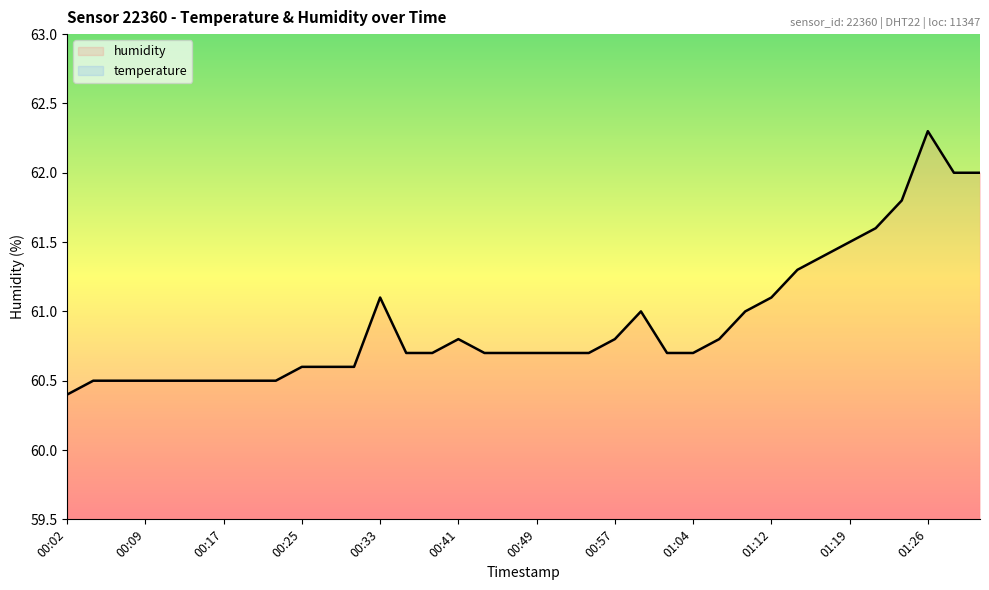

Does the chart display data point markers on the line(s)?

No